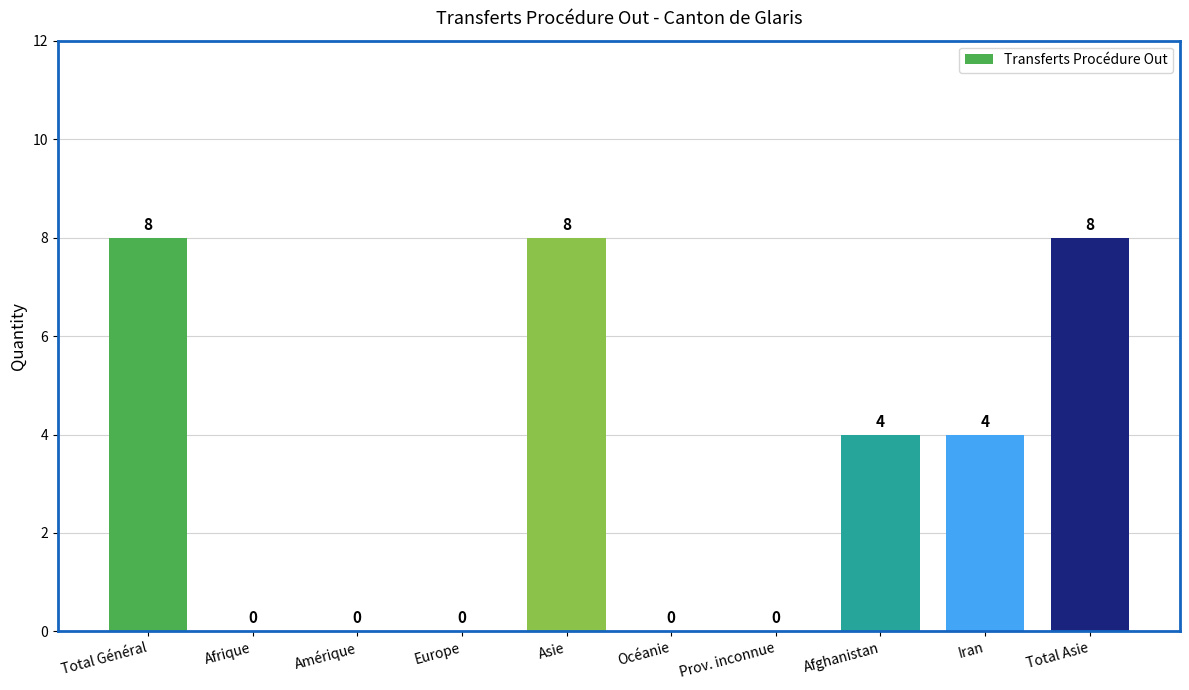

Reading right to left, what are all the values shown in this chart?

Total Asie=8	Iran=4	Afghanistan=4	Prov. inconnue=0	Océanie=0	Asie=8	Europe=0	Amérique=0	Afrique=0	Total Général=8